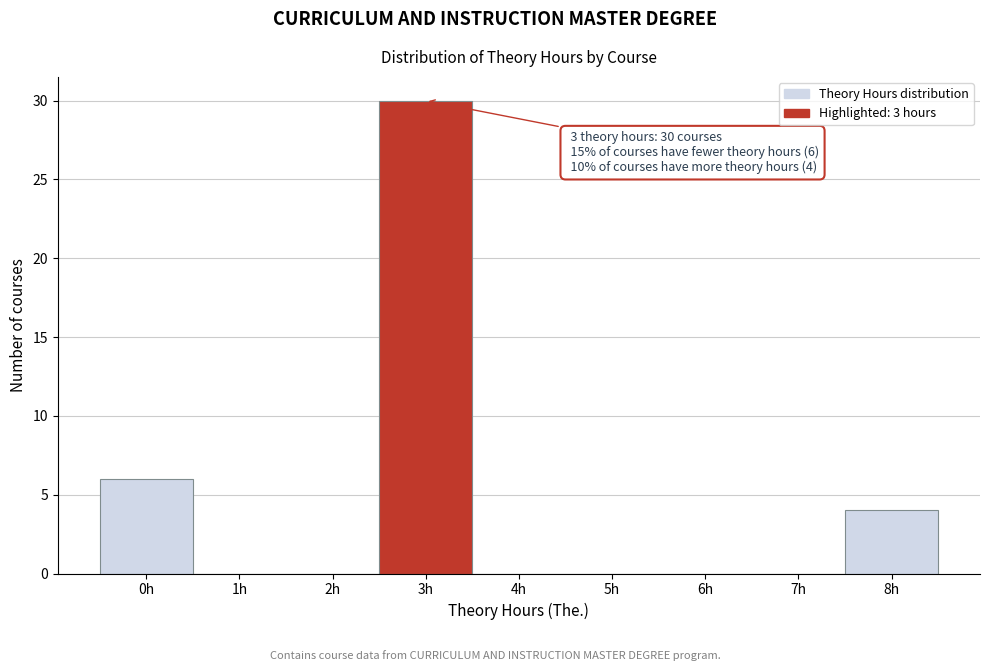

Reading left to right, extract all data points from this chart.

0h=6	1h=0	2h=0	3h=30	4h=0	5h=0	6h=0	7h=0	8h=4